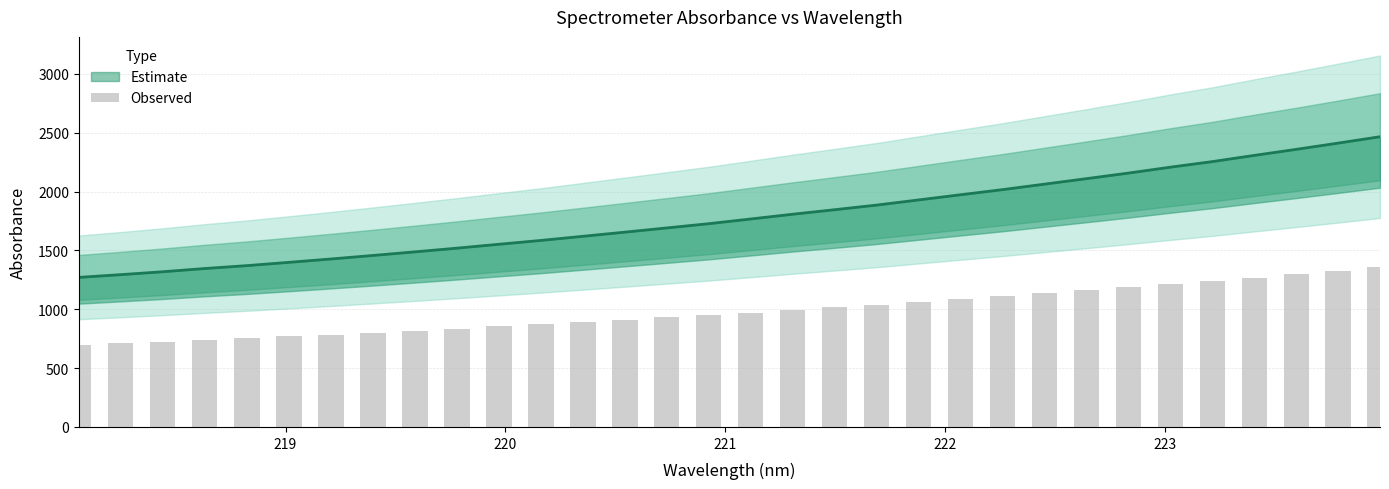

What is the sum of all values?

31502.8